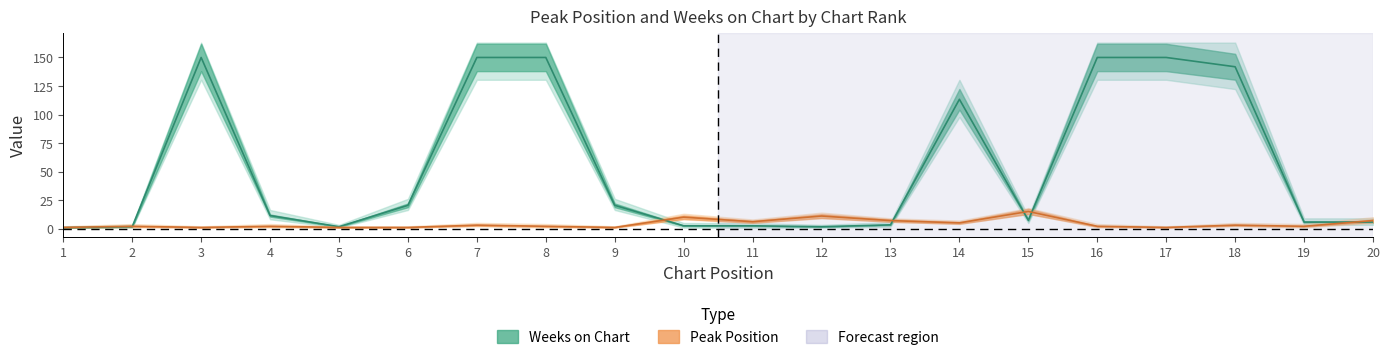

How many lines are shown in the chart?

2